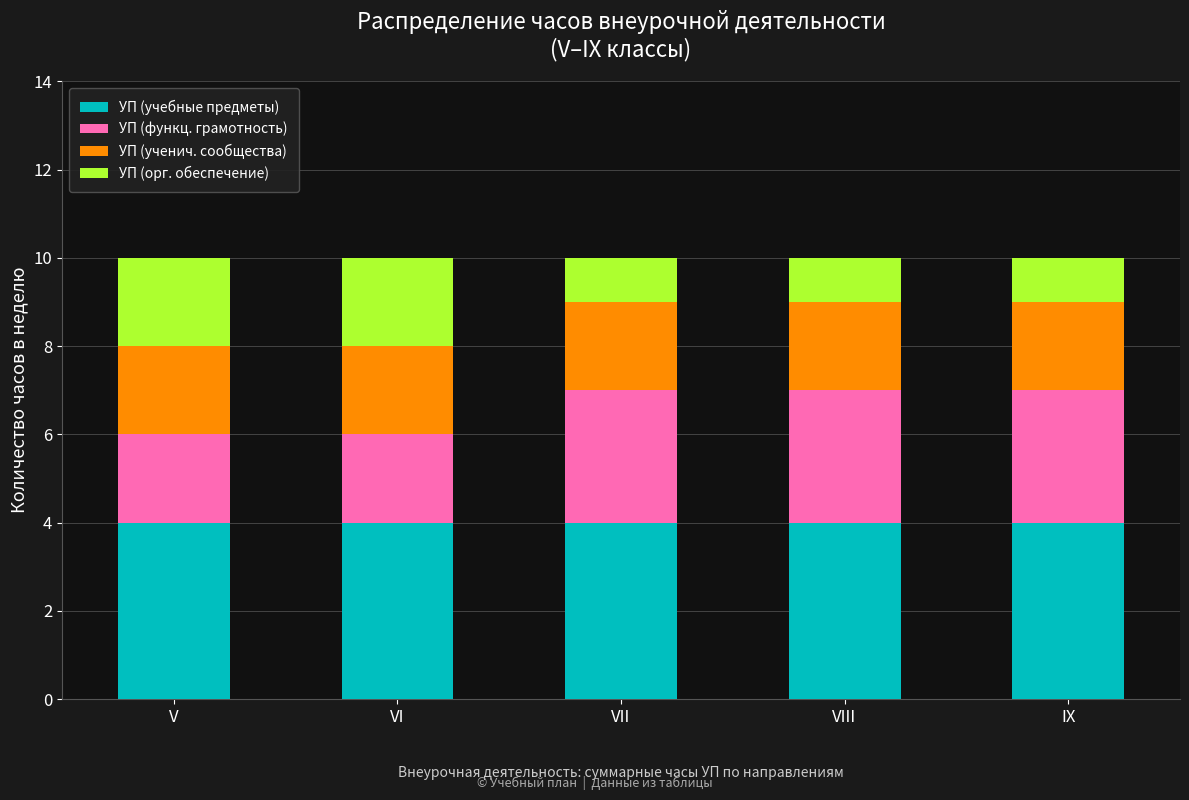

The value of УП (учебные предметы) at VIII is 4. True or false?

True